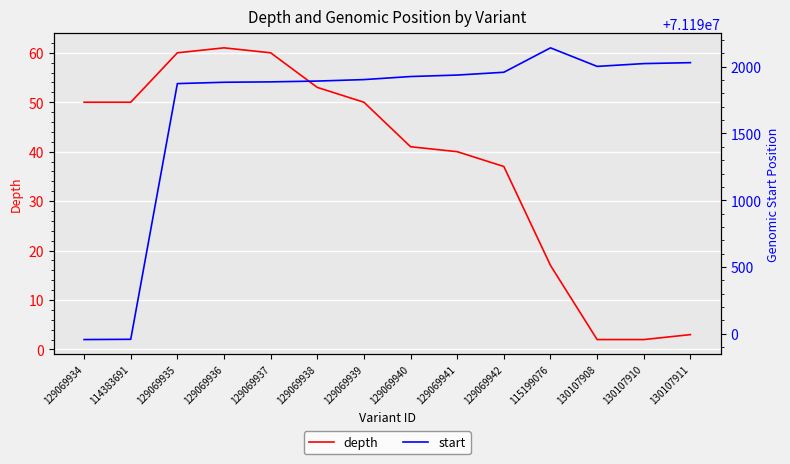

Which has a higher value, 129069940 or 129069938?

129069938